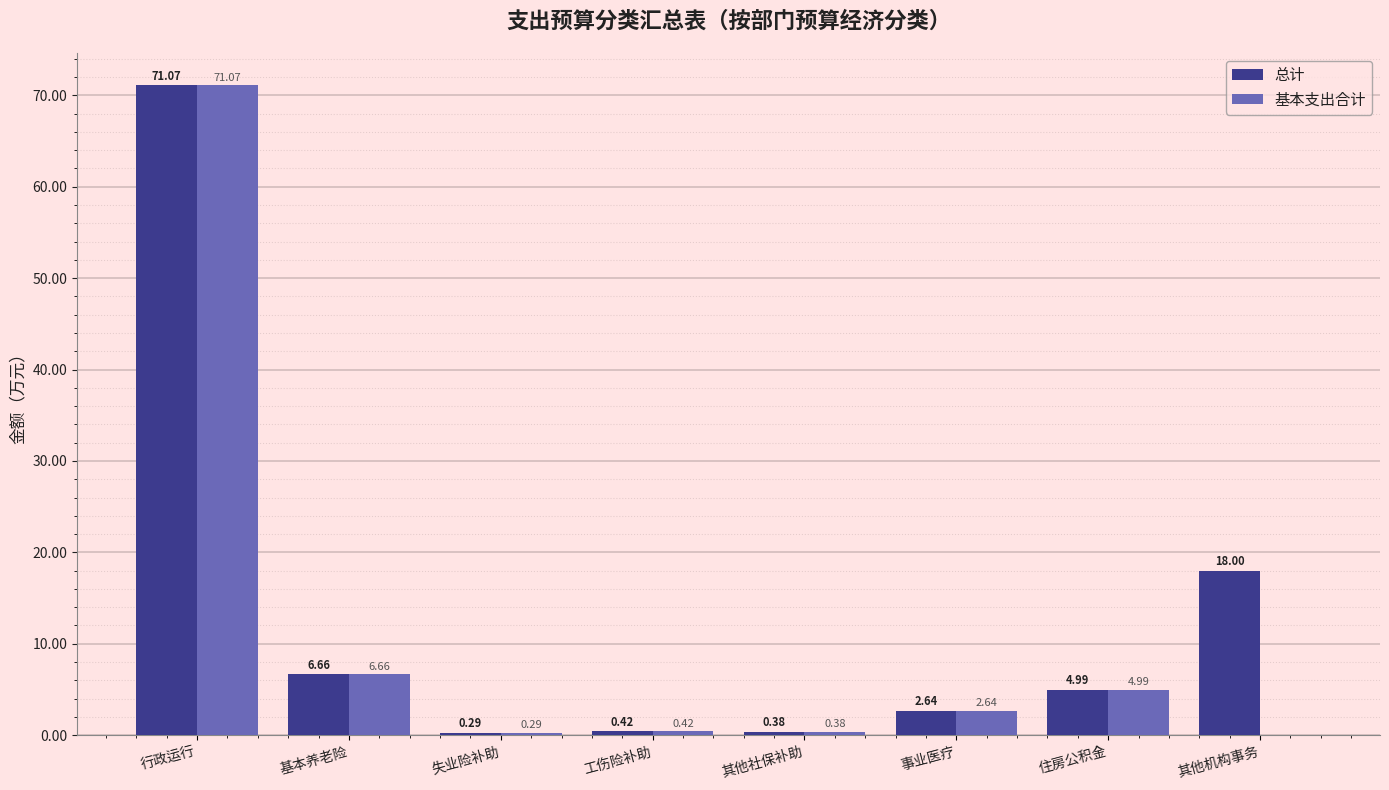

Which series has the widest spread of values?

基本支出合计